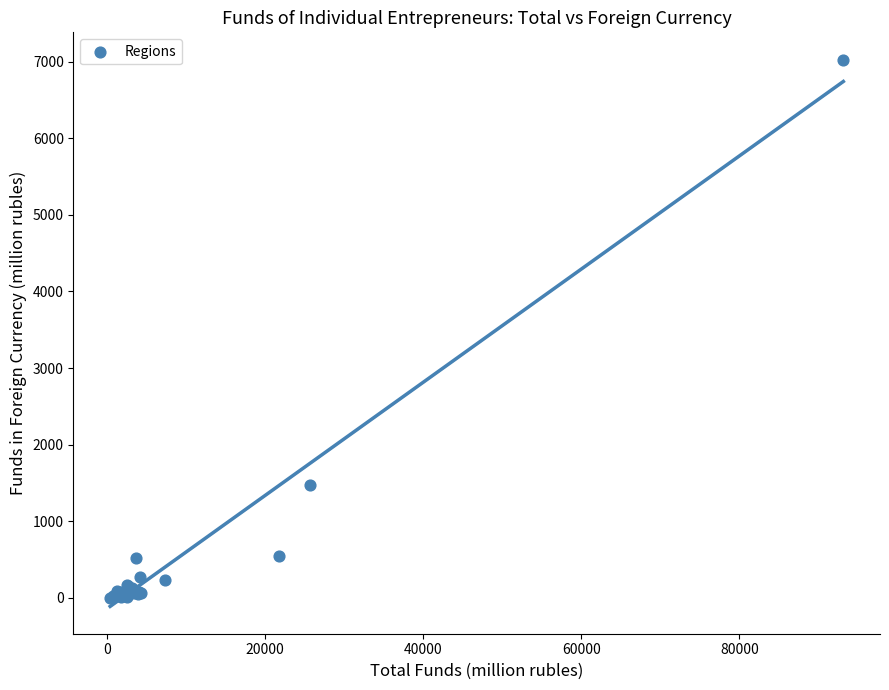

What Y value in the scatter plot is closest to 3513?

1469